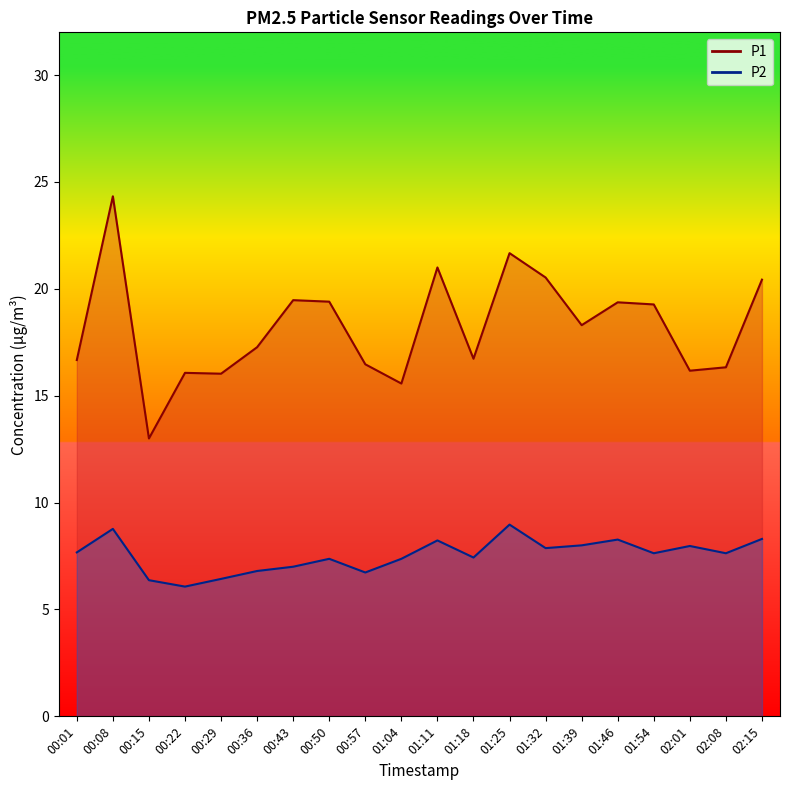

What is the sum of the P2 values at 00:50 and 02:15?

15.7